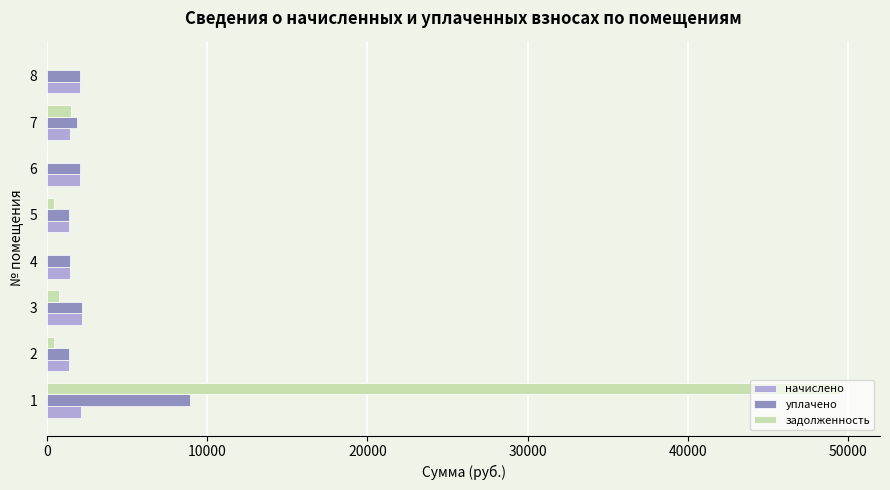

The value of начислено at 8 is 2064.0. True or false?

True